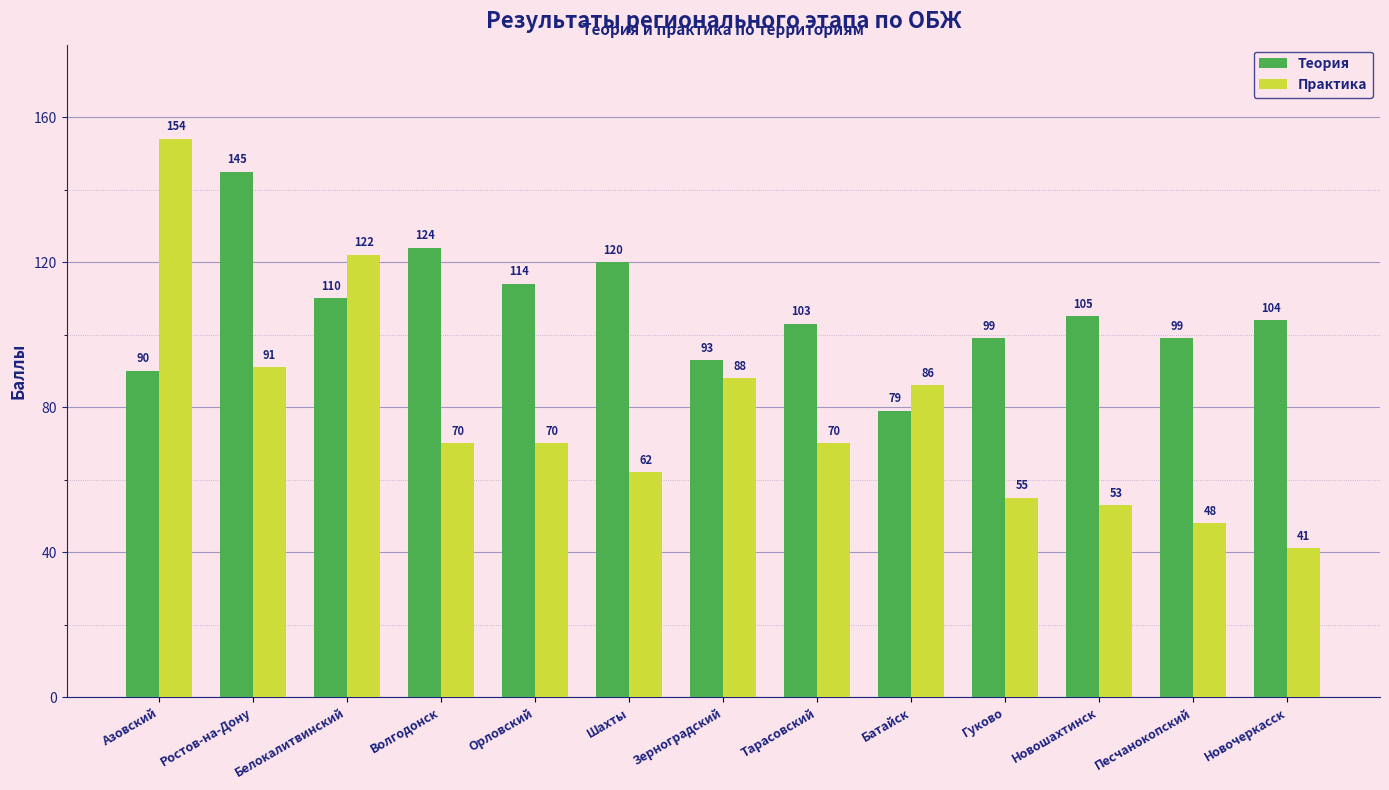

Reading right to left, what are all the values shown in this chart?

Теория: 104	99	105	99	79	103	93	120	114	124	110	145	90
Практика: 41	48	53	55	86	70	88	62	70	70	122	91	154